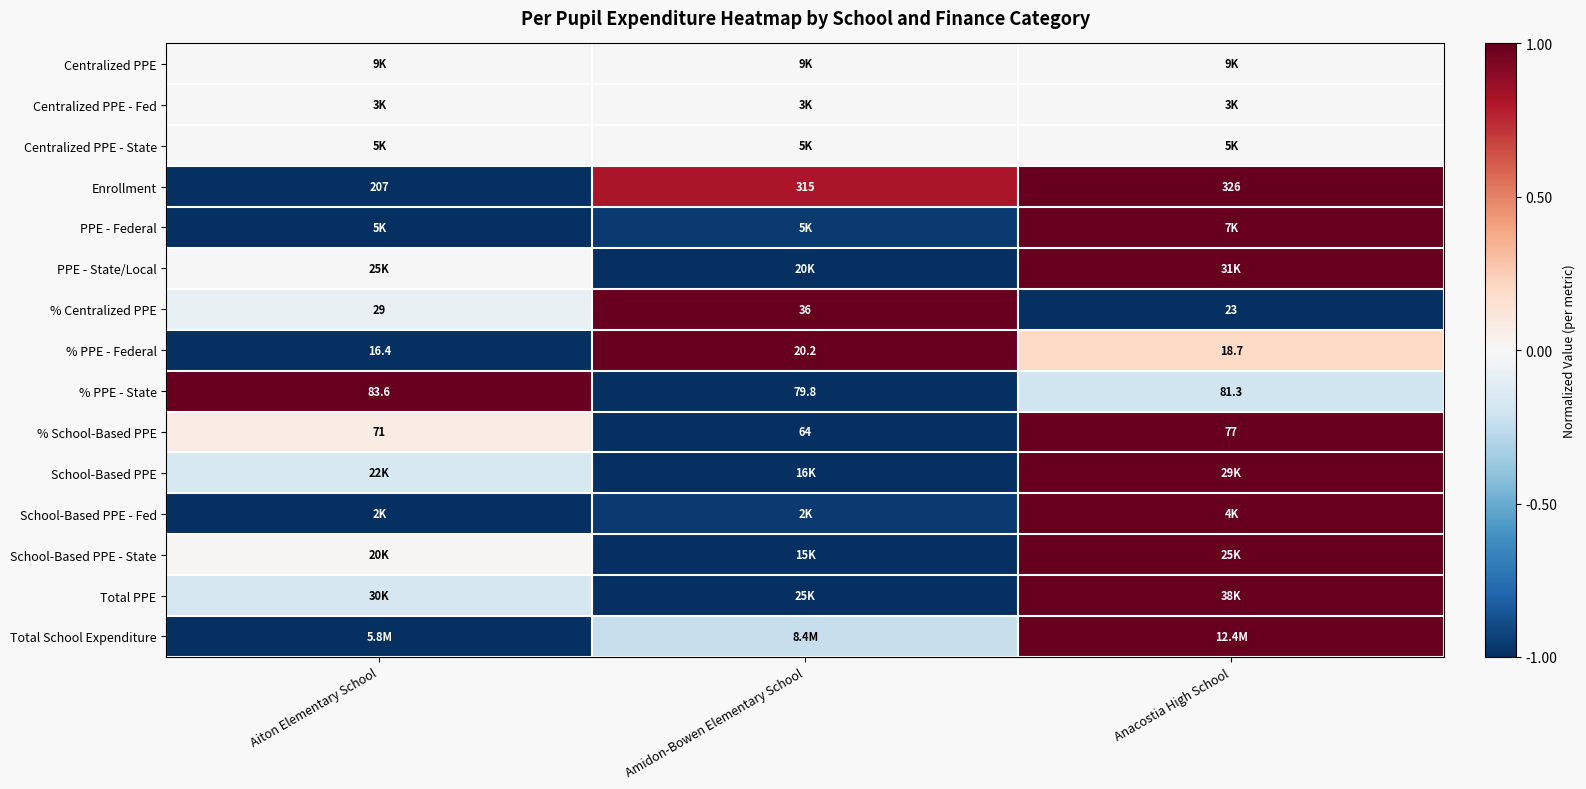

Is the value of % PPE - Federal at Anacostia High School greater than the value of % Centralized PPE at Aiton Elementary School?

No